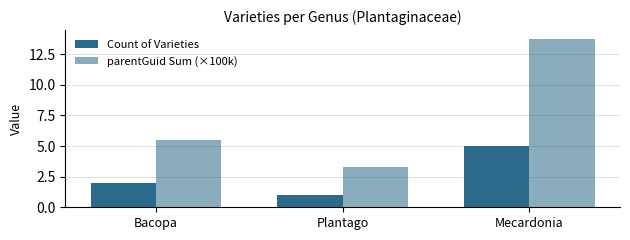

At which category is the sum across all series the highest?

Mecardonia